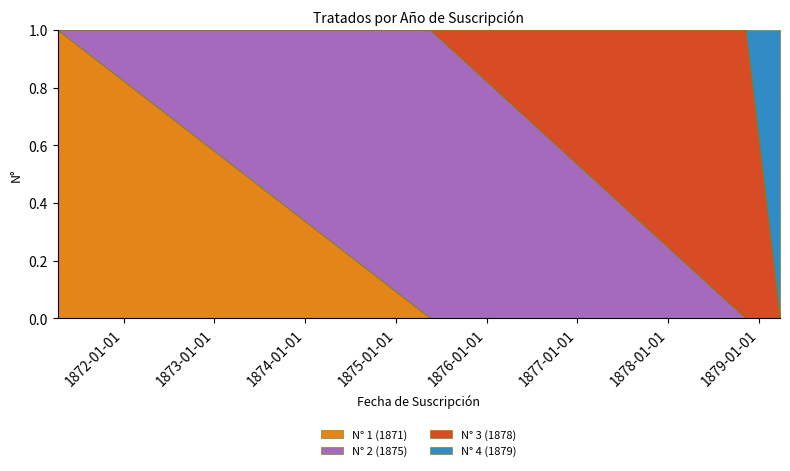

Where is the data nearest to the value 2?

1875-05-20